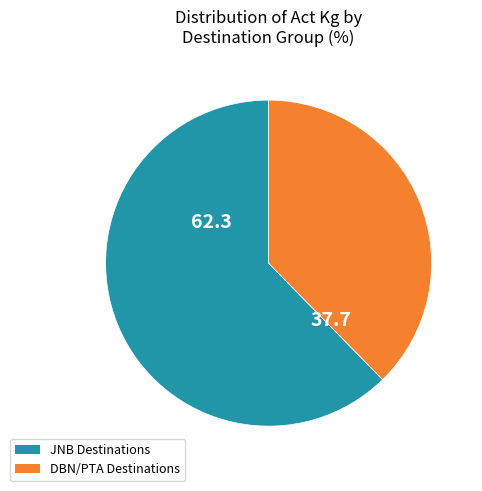

Is there any slice that represents more than half of the pie?

Yes